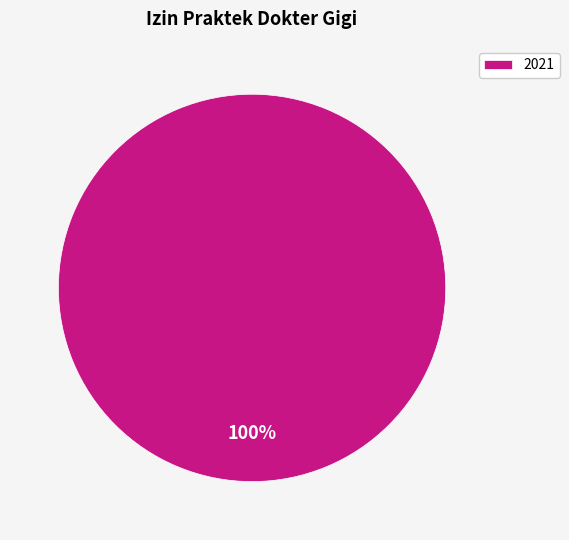

Rank the categories by value from highest to lowest.

2021